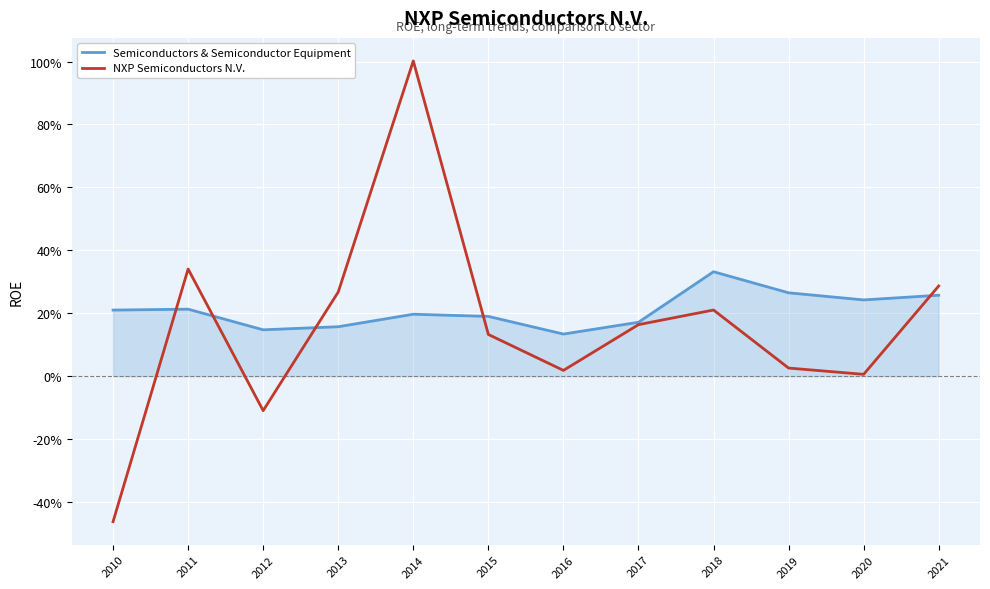

Which has a higher value, 2011 or 2018?

2018